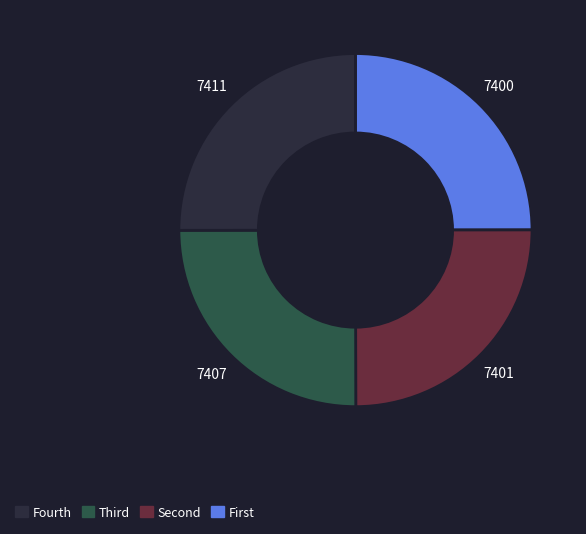

Is there any slice that represents more than half of the pie?

No